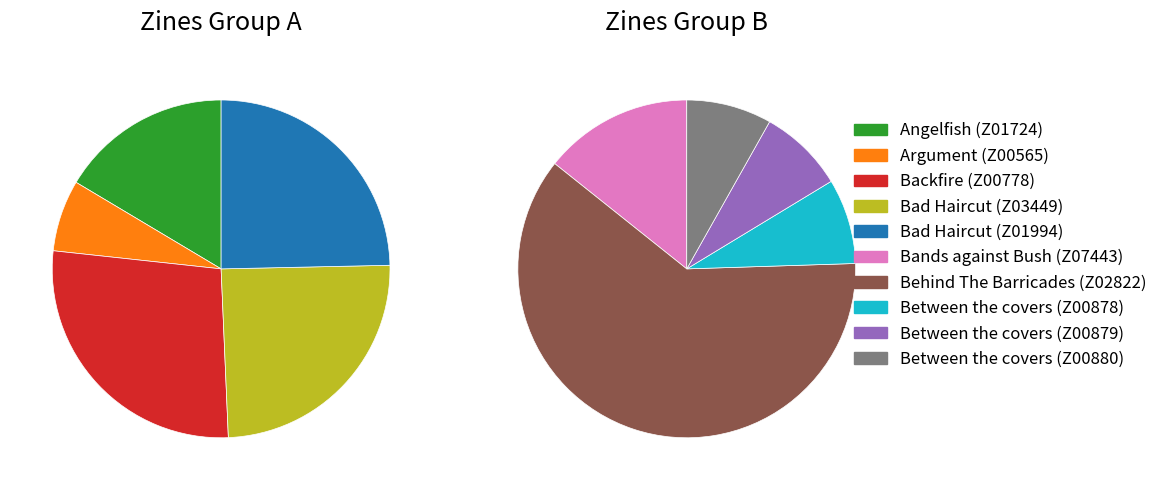

Count the number of slices in the pie.

10